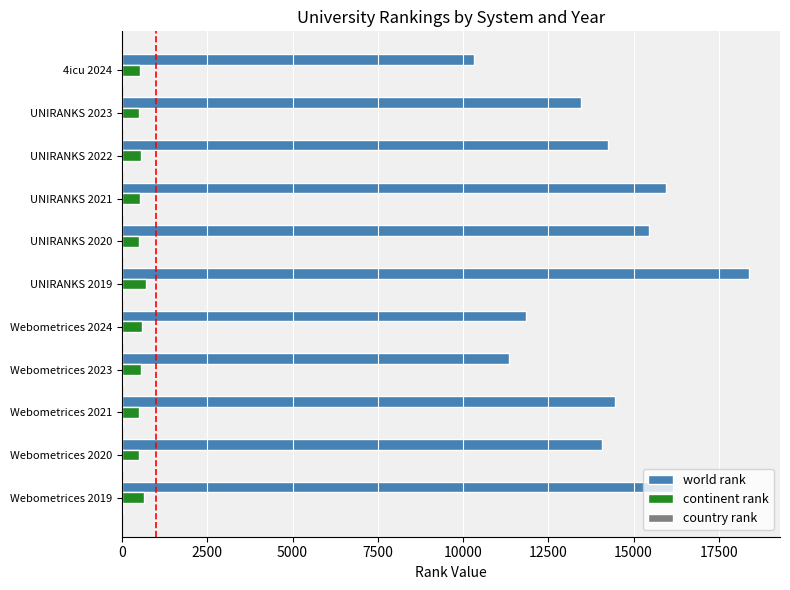

What is the maximum value shown in the chart?

18374